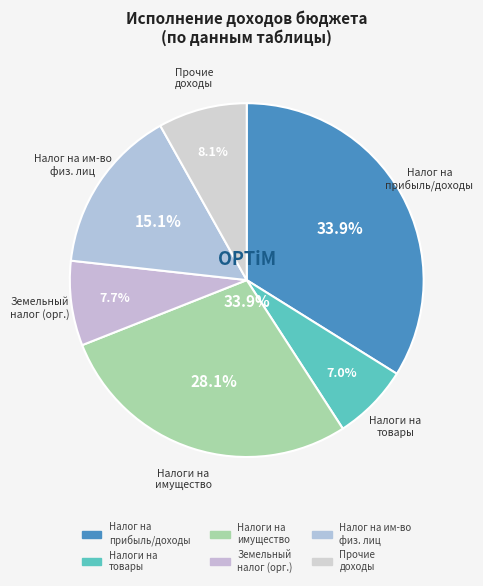

Which has a higher value, НАЛОГИ НА ИМУЩЕСТВО or Земельный налог с организаций?

НАЛОГИ НА ИМУЩЕСТВО